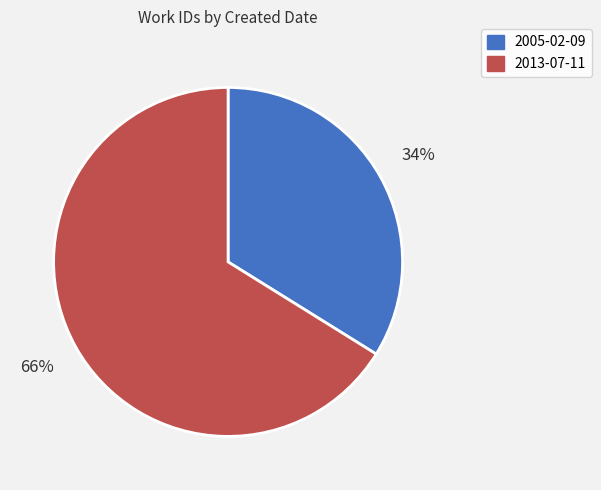

Approximately how many times larger is the value at 2005-02-09 compared to 2013-07-11?

0.5